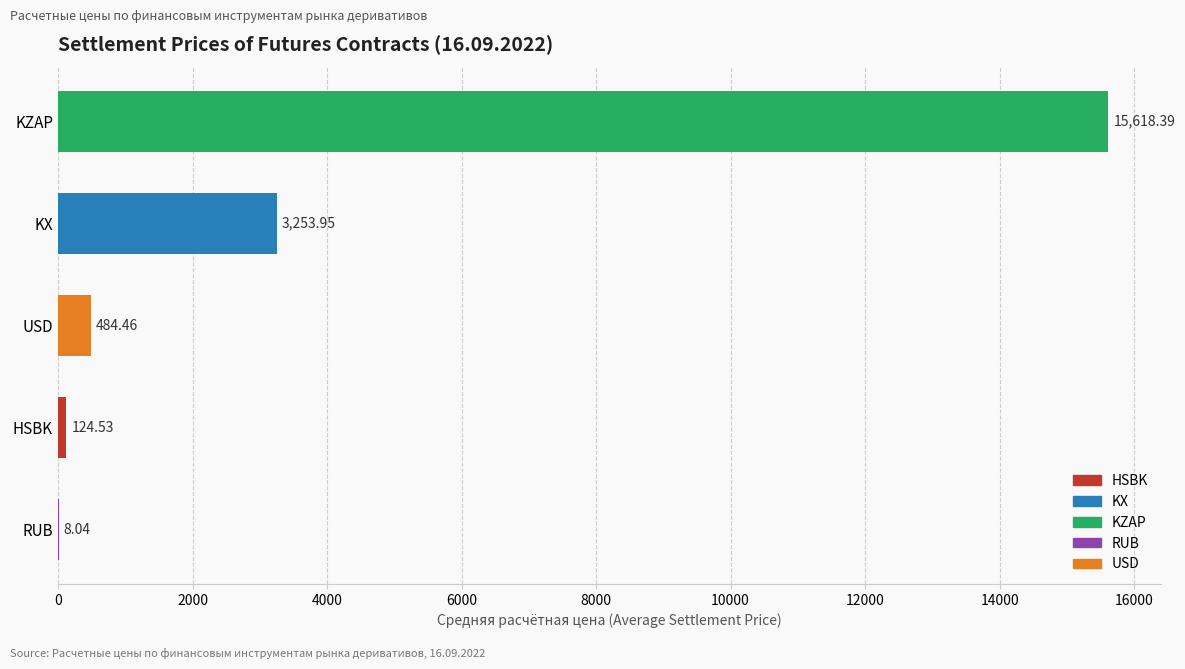

At which category does the chart reach its peak across all series?

KZAP